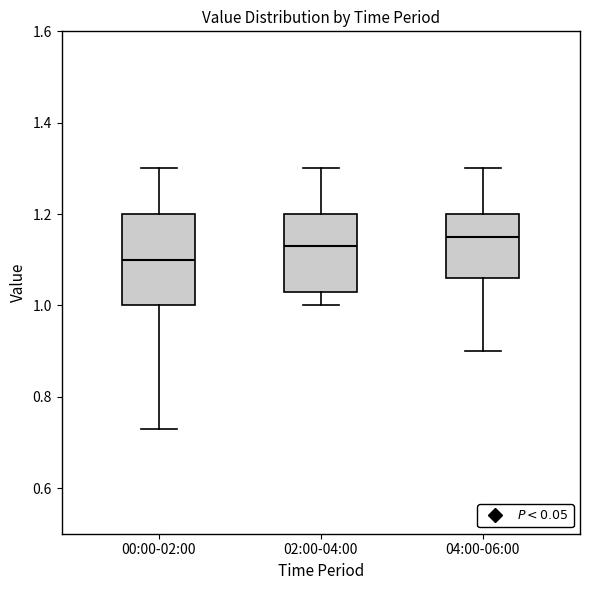

Comparing the boxes themselves (not the whiskers), which one is the tallest?

00:00-02:00